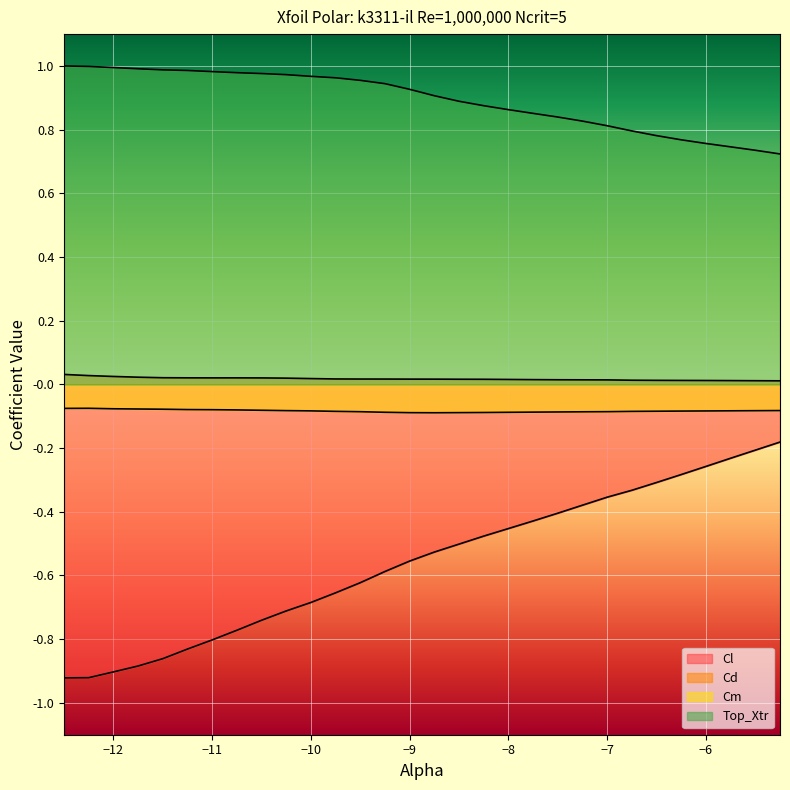

What is the difference between the maximum and second lowest values in the Top_Xtr series?

0.3